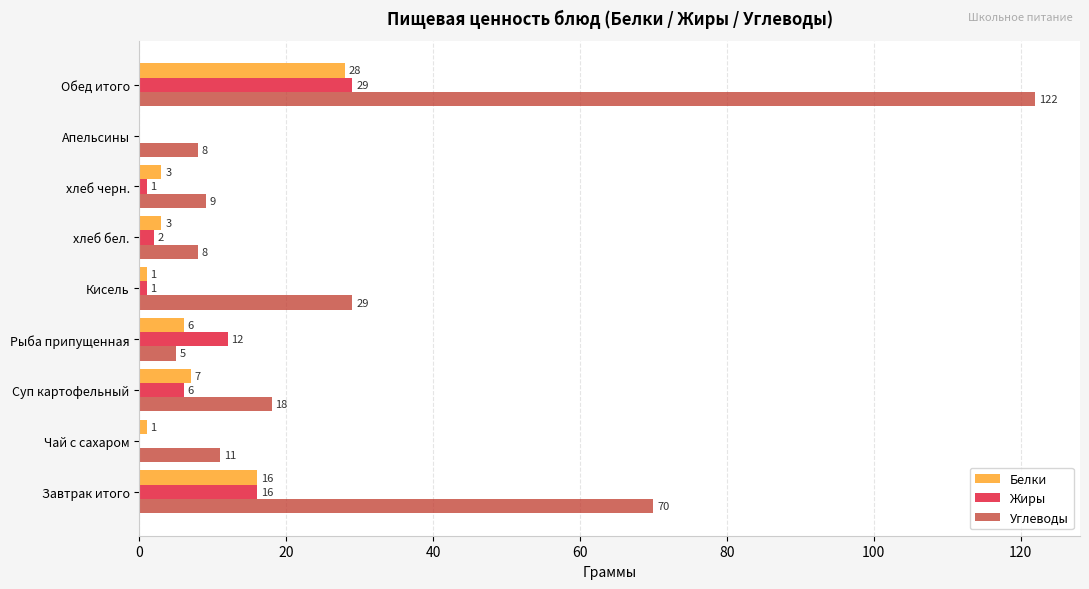

How many values in Белки are above zero?

8